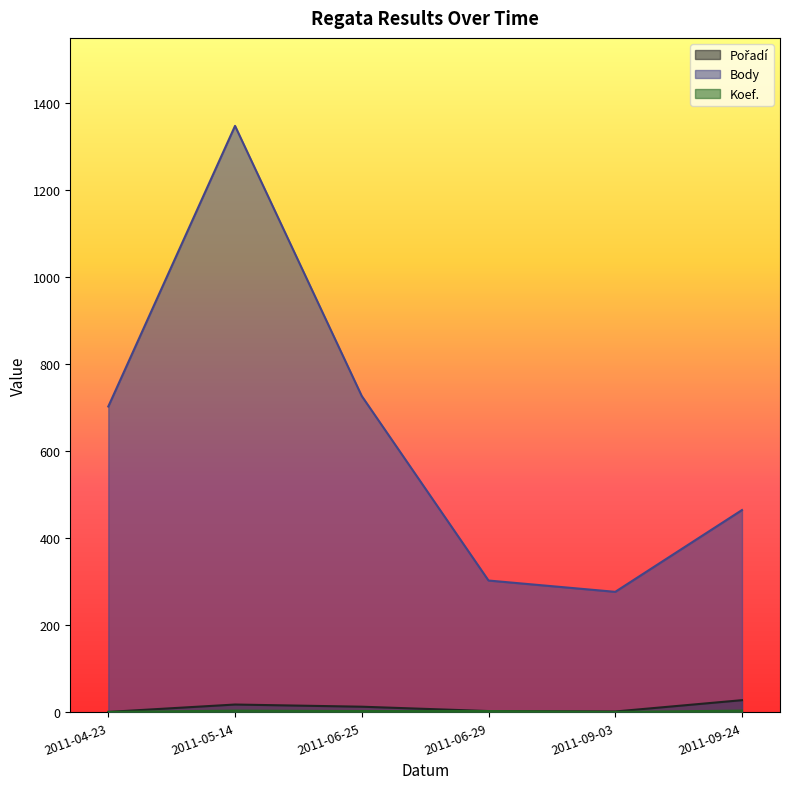

True or false: Koef. and Body intersect in this chart.

False